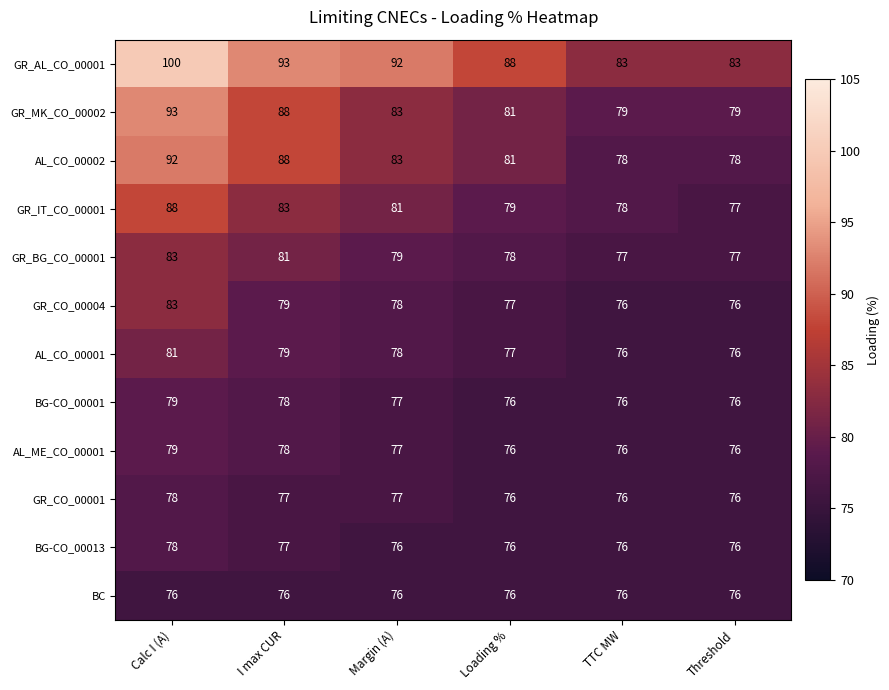

The value of GR_AL_CO_00001 at TTC MW is 47. True or false?

False